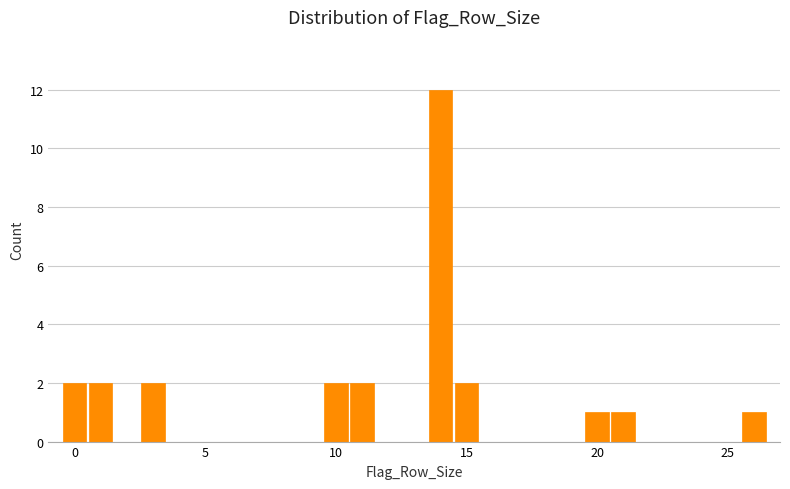

Around what value on the x-axis is the tallest bar? Give the approximate position of its centre, as read against the axis.

14.0